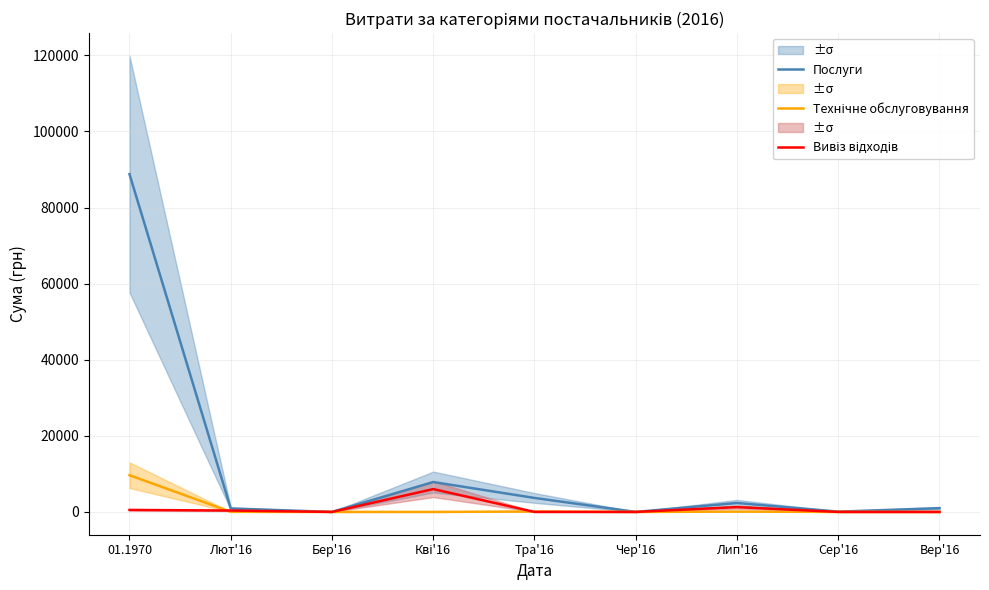

What is the label of the 9th point from the right?

01.1970